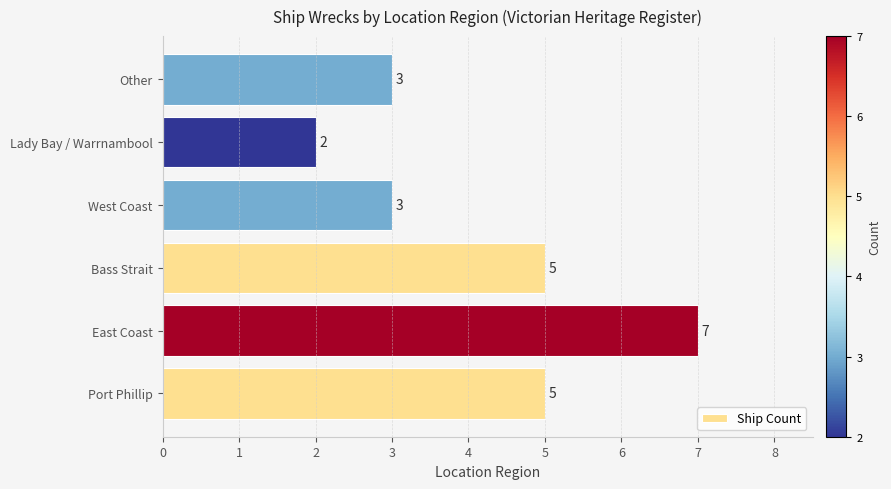

Between East Coast and Port Phillip, which is larger?

East Coast